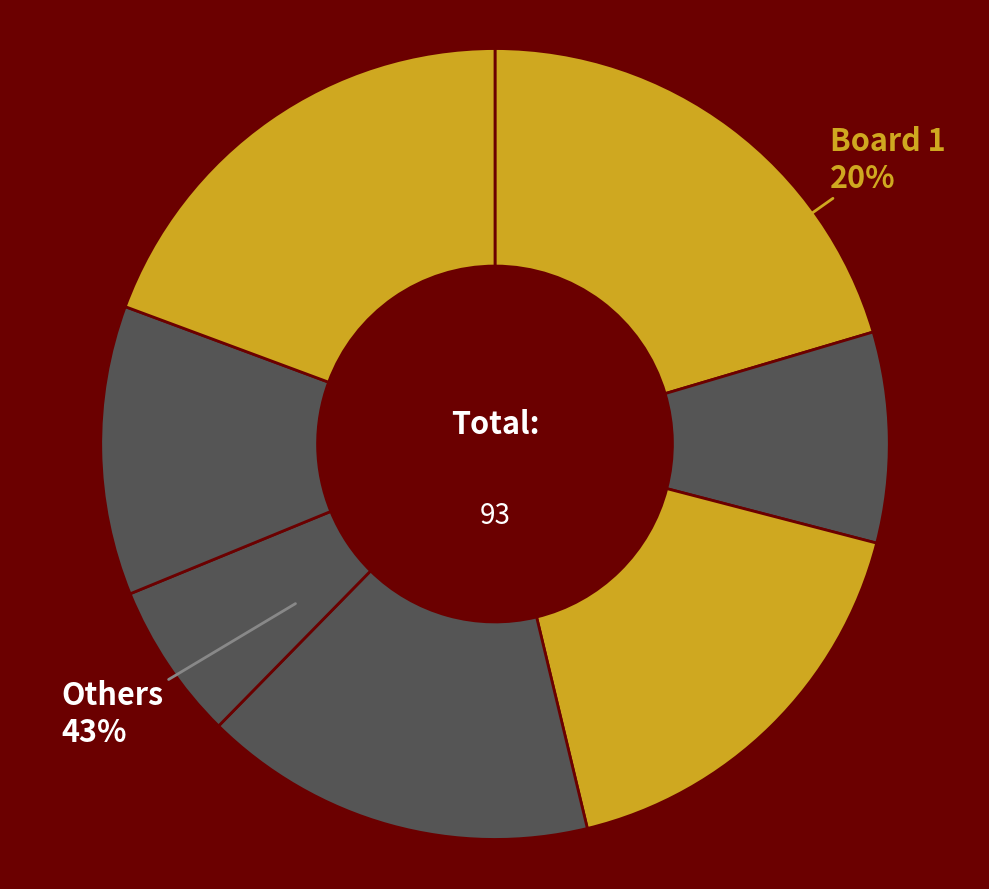

Approximately how many times larger is the value at 5 compared to 3?

0.4